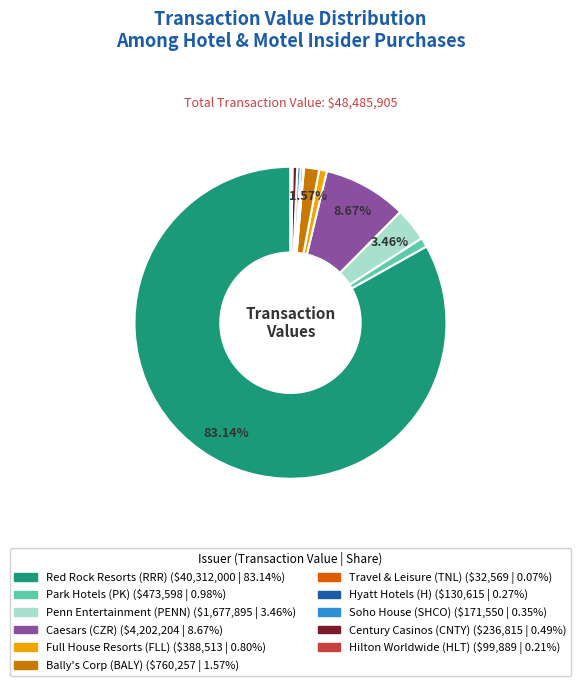

To the nearest percent, what is the difference between the largest and smallest slice percentages?

83%